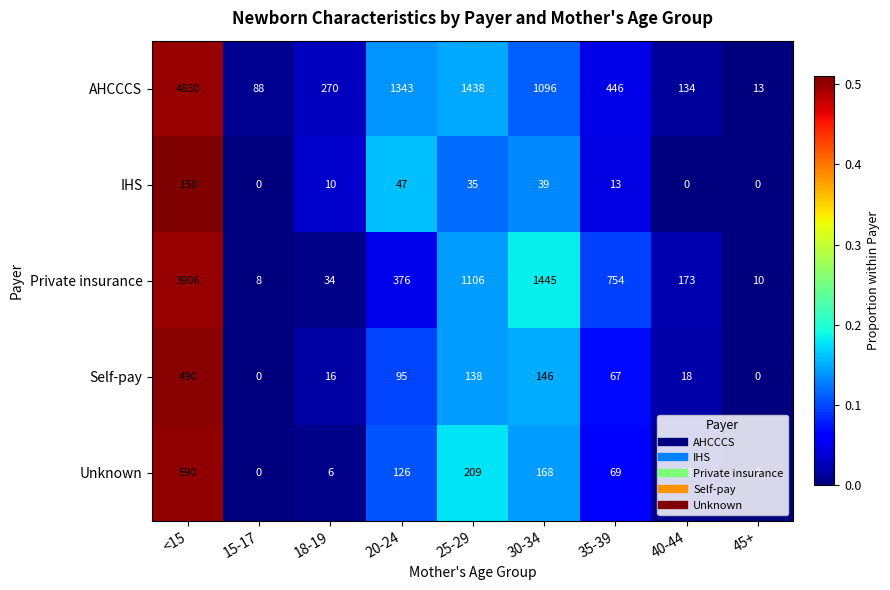

What is the sum of the AHCCCS values at 18-19 and 15-17?

358